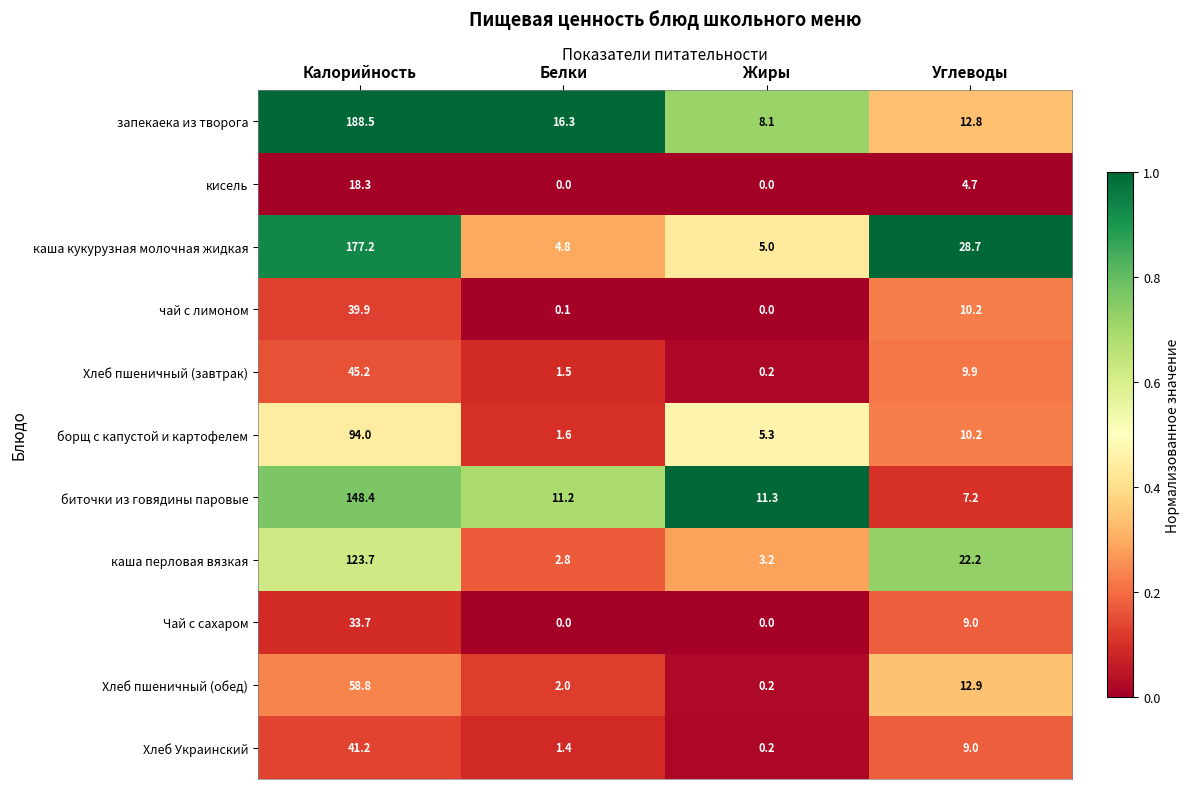

Which category has the highest value across all series?

Калорийность